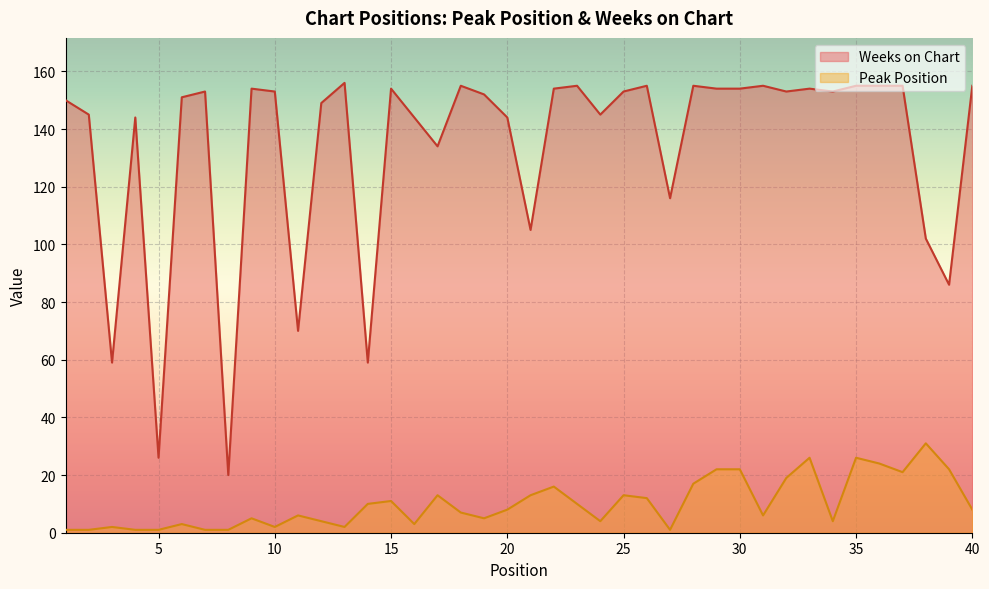

True or false: Weeks on Chart and Peak Position cross at least once.

False